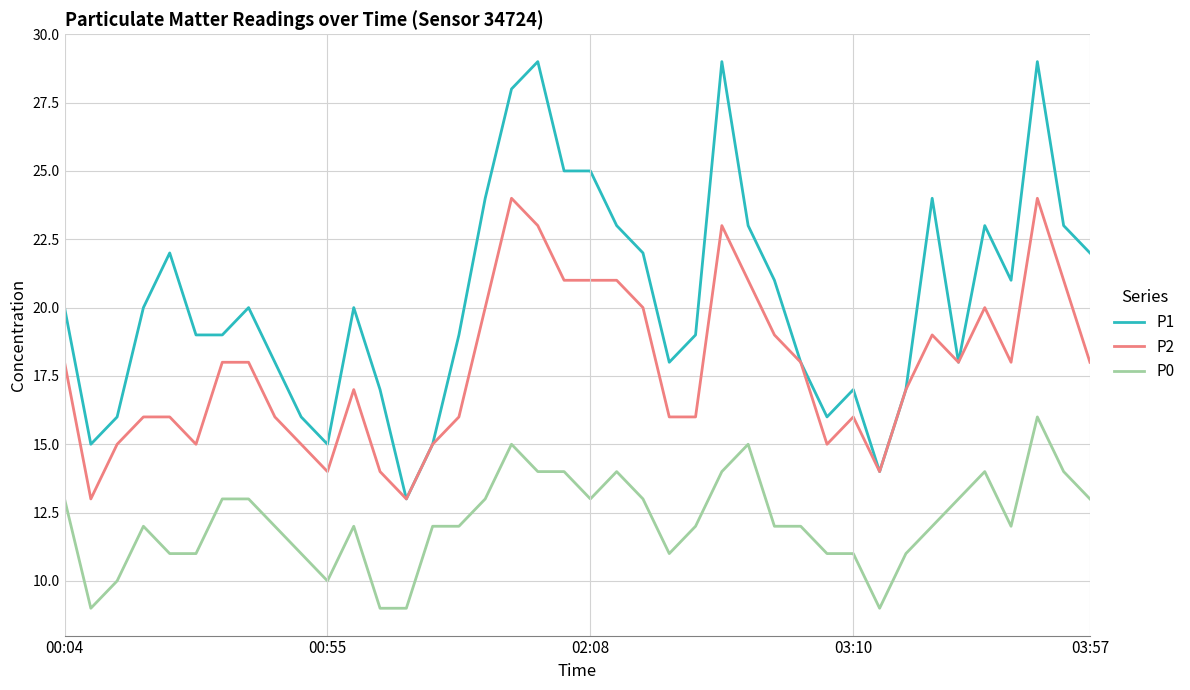

What is the maximum value for P2?

24